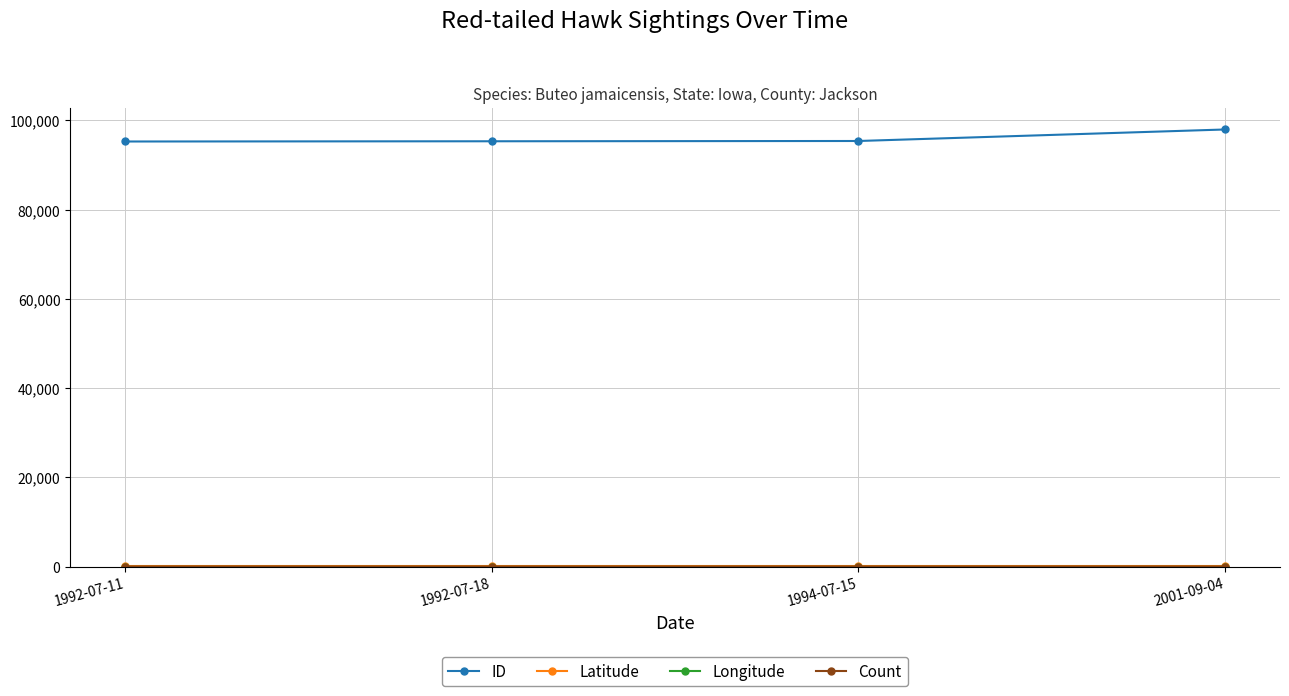

What is the label of the 3rd point from the left?

1994-07-15